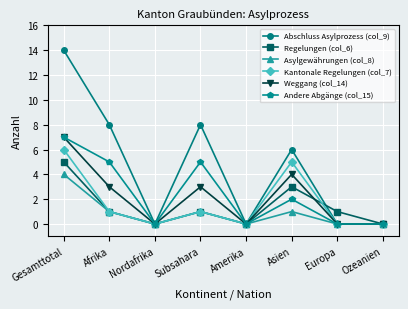

Where is the first local minimum for Kantonale Regelungen (col_7)?

Nordafrika